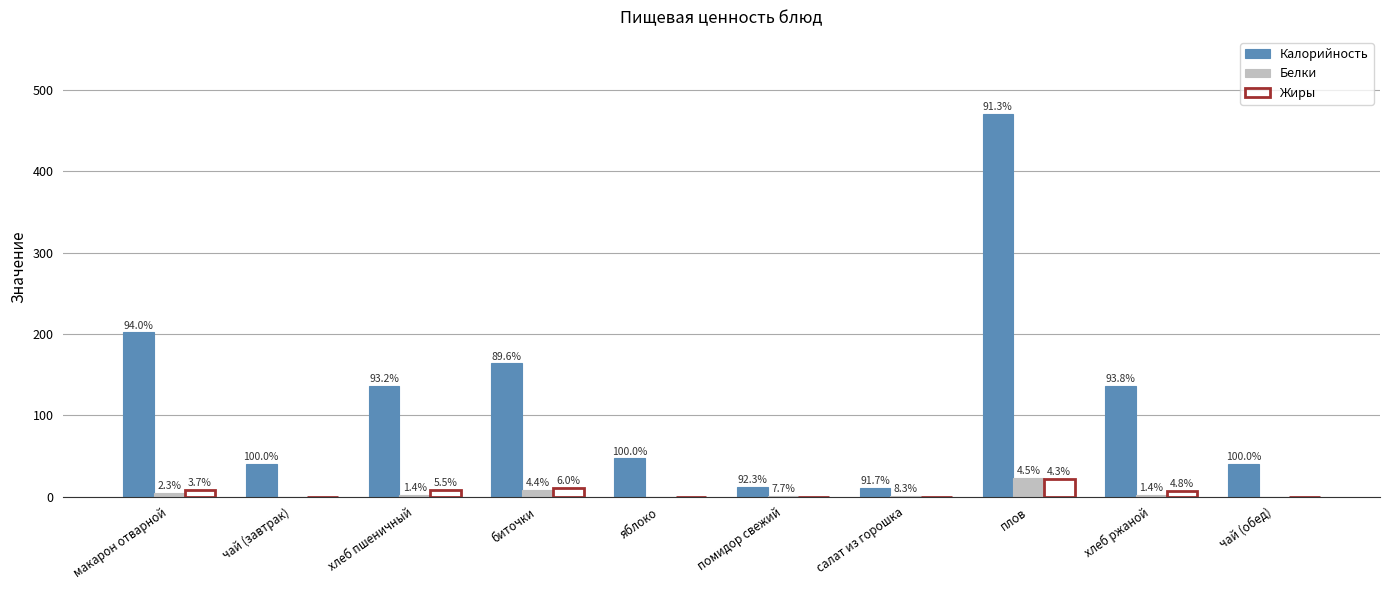

Which series has the largest total across all categories?

Калорийность